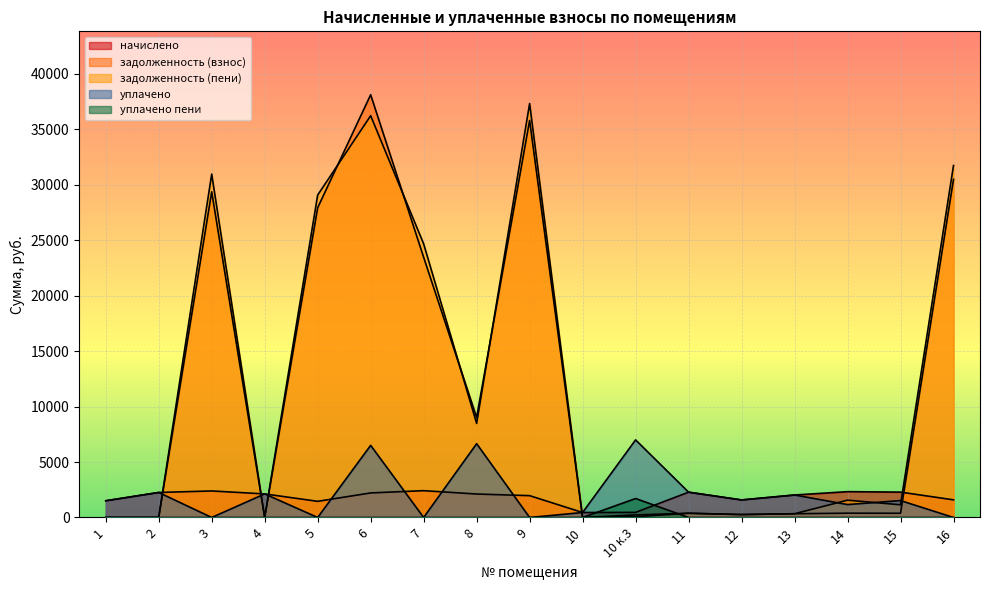

How many values in задолженность (пени) are above zero?

13